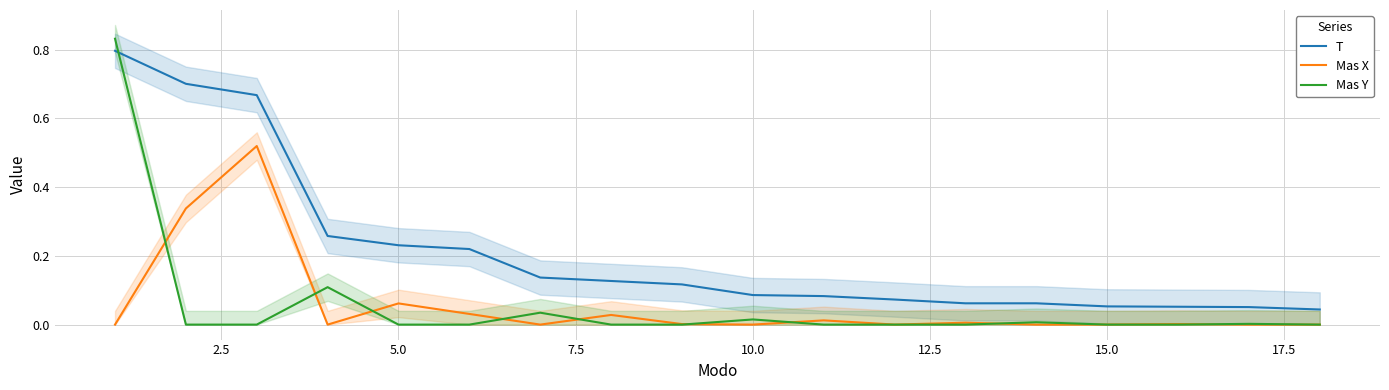

Which series ends up on top after the final intersection of Mas Y and Mas X?

Mas Y